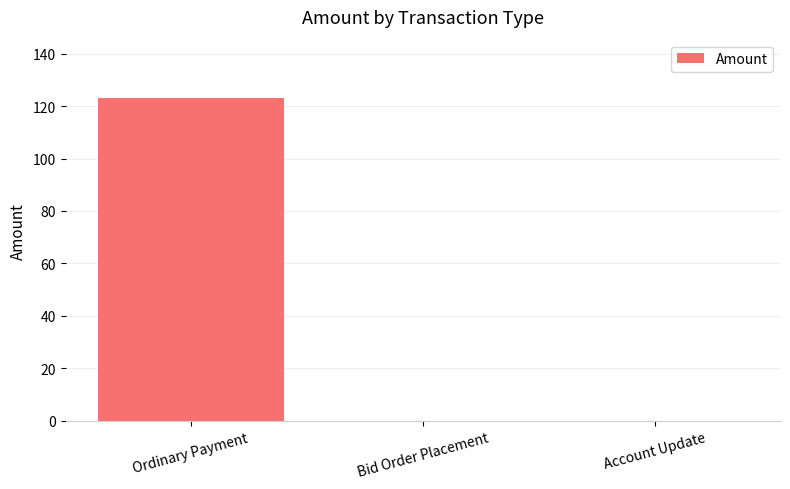

True or false: the data shows -74 at Bid Order Placement.

False